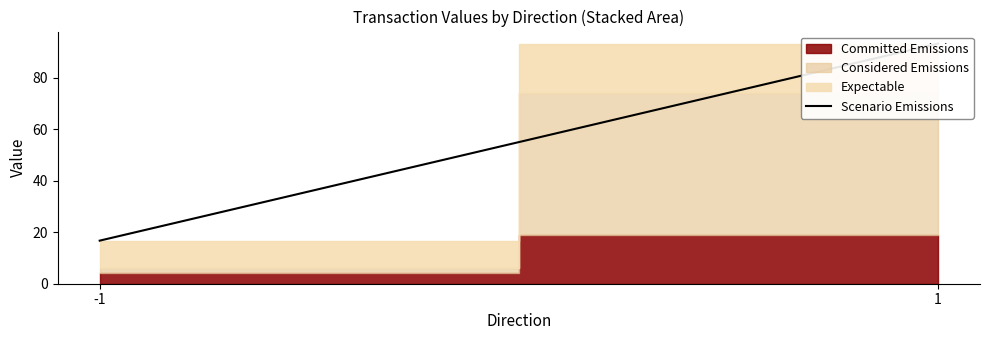

Reading left to right, transcribe all the data shown in this chart.

-1=16.7	1=93.3